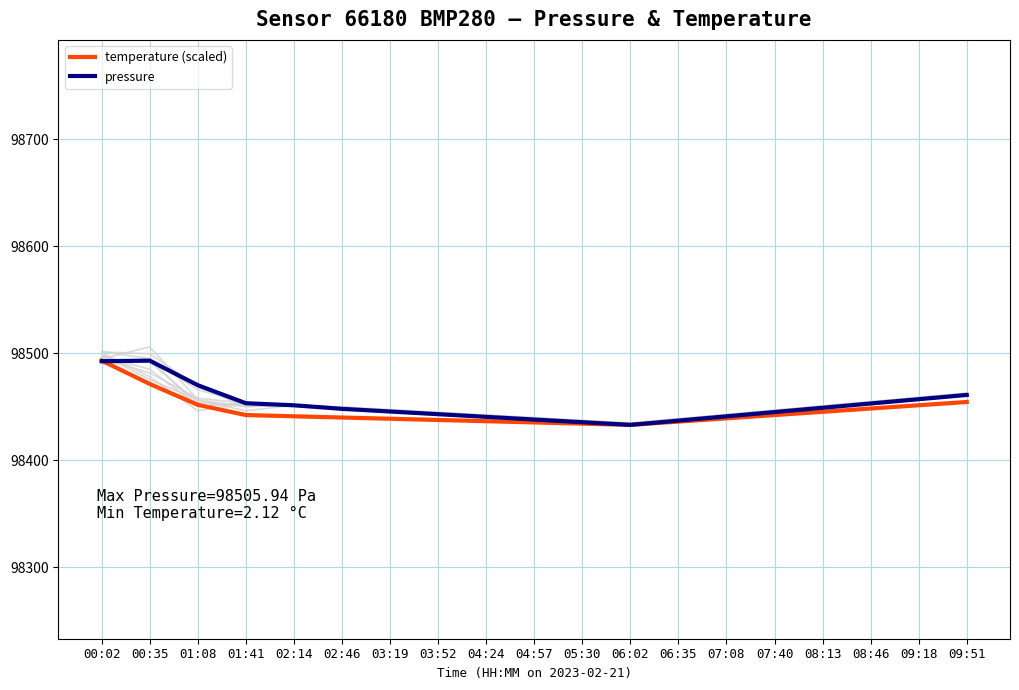

Reading right to left, extract all data points from this chart.

temperature (scaled): 09:51=98454.4	09:18=98451.4	08:46=98448.3	08:13=98445.2	07:40=98442.2	07:08=98439.1	06:35=98436.1	06:02=98433.0	05:30=98434.1	04:57=98435.3	04:24=98436.4	03:52=98437.6	03:19=98438.7	02:46=98439.9	02:14=98441.0	01:41=98442.2	01:08=98451.8	00:35=98471.3	00:02=98493.1
pressure: 09:51=98461.0	09:18=98457.0	08:46=98453.0	08:13=98449.0	07:40=98445.0	07:08=98441.0	06:35=98437.0	06:02=98433.0	05:30=98435.5	04:57=98438.0	04:24=98440.5	03:52=98443.0	03:19=98445.5	02:46=98448.0	02:14=98451.3	01:41=98453.2	01:08=98470.1	00:35=98493.1	00:02=98492.6